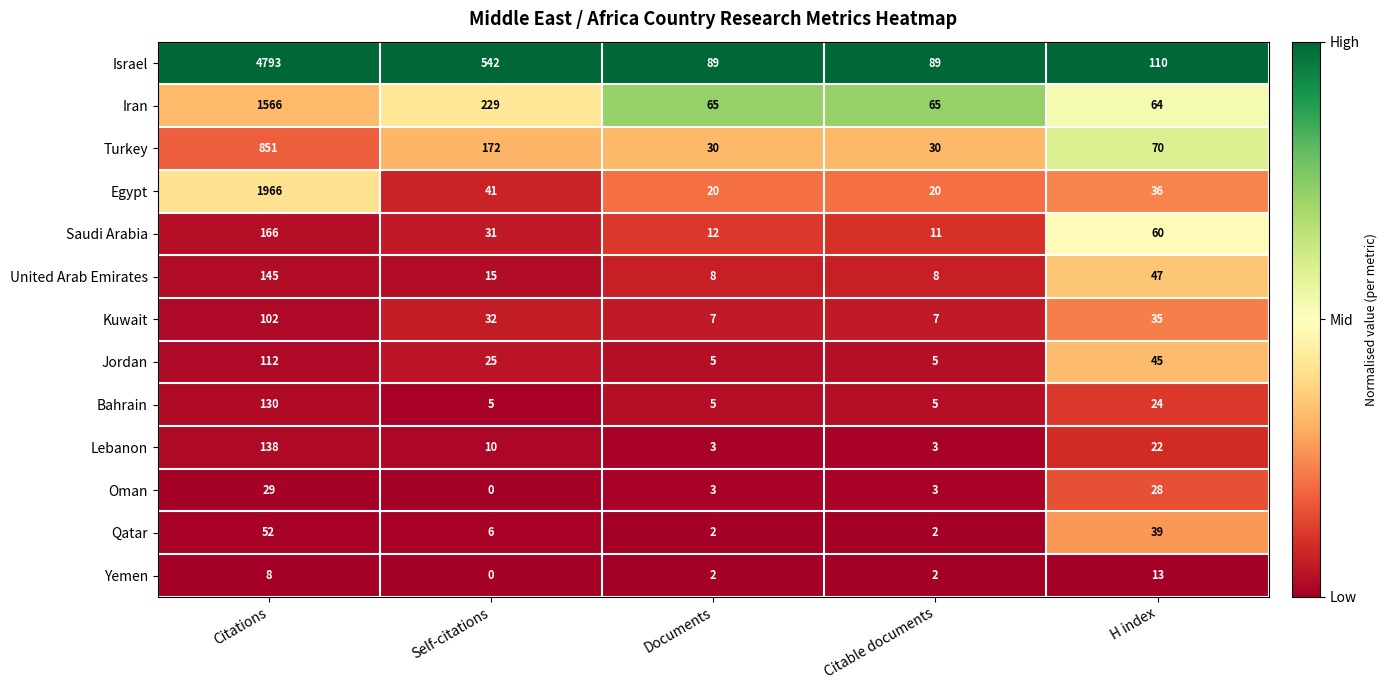

Rank the series by their maximum value, from lowest to highest.

Yemen, Oman, Qatar, Kuwait, Jordan, Bahrain, Lebanon, United Arab Emirates, Saudi Arabia, Turkey, Iran, Egypt, Israel